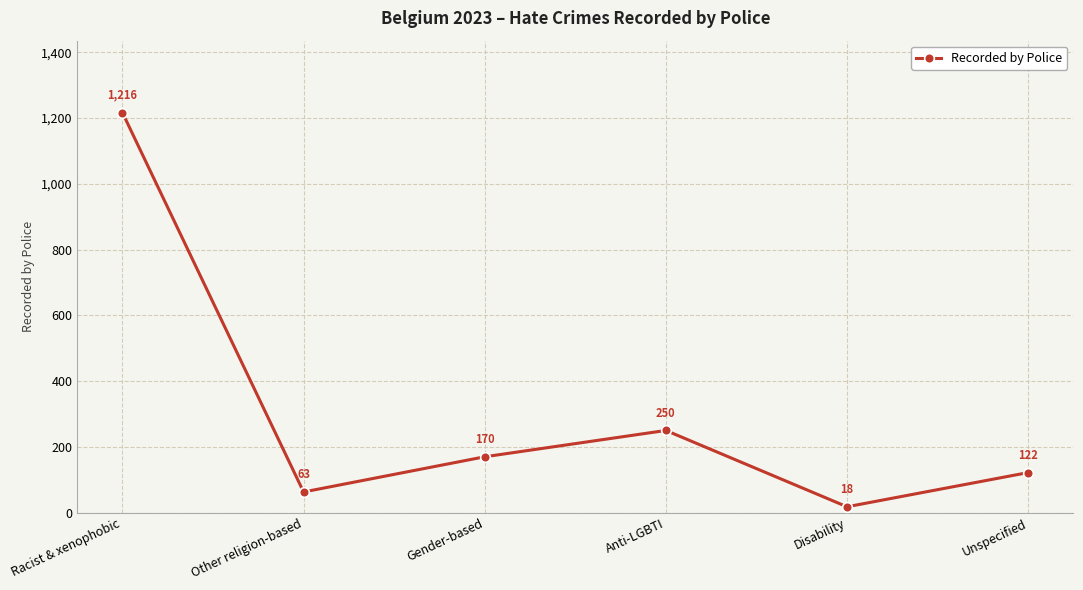

Which category has the lowest value across all series?

Disability